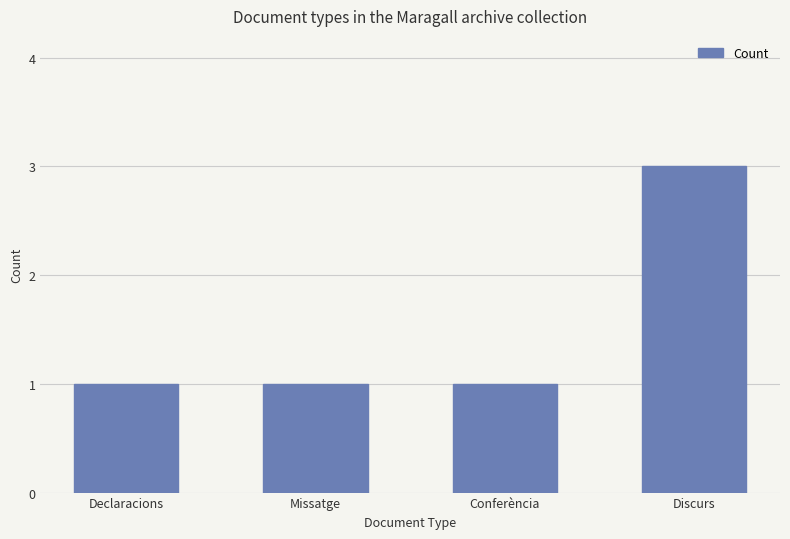

What is the maximum value shown in the chart?

3